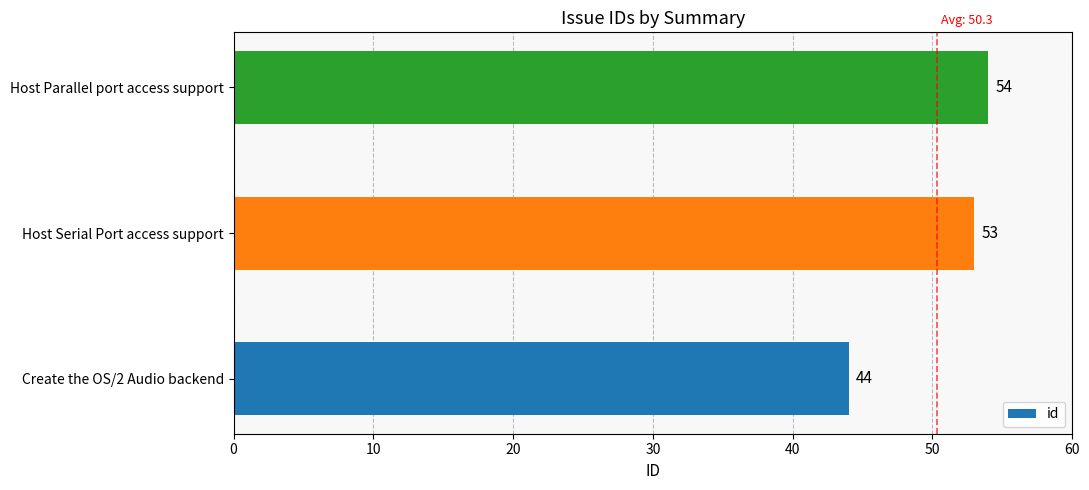

What is the ratio of the value at Host Parallel port access support to the value at Host Serial Port access support?

1.0